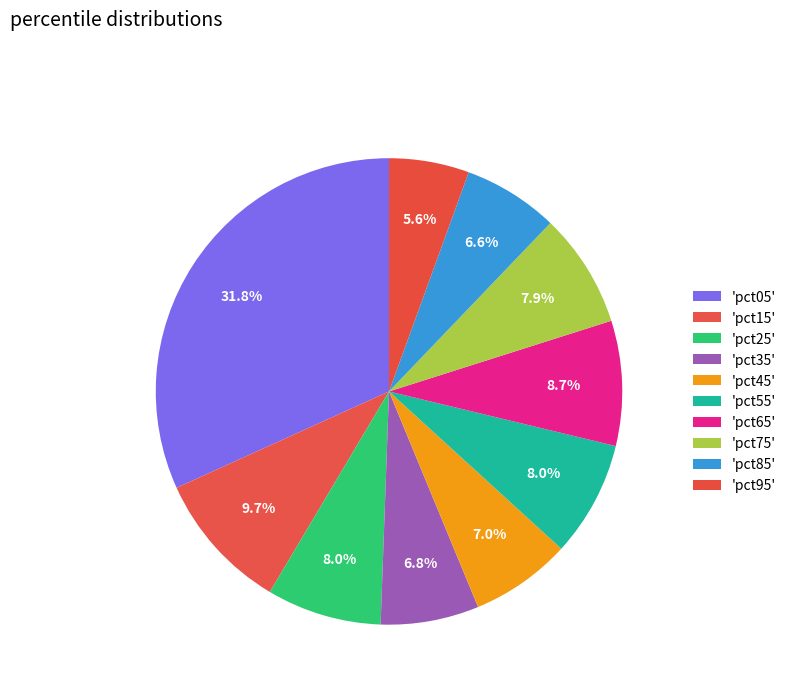

Is there any slice that represents more than half of the pie?

No